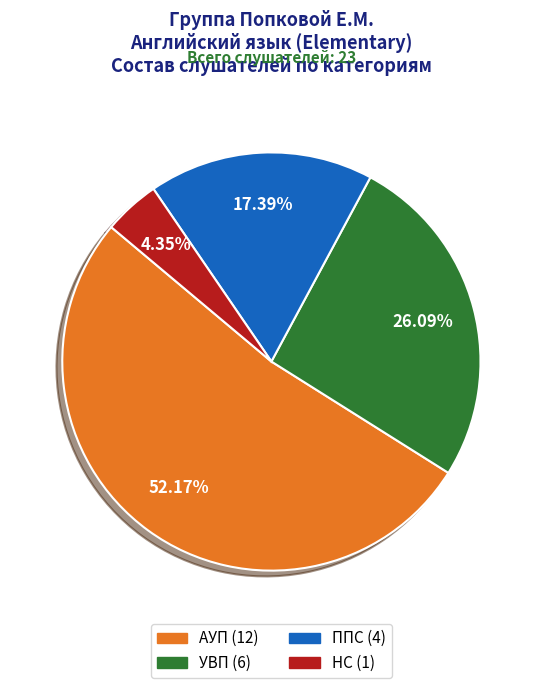

What is the largest slice in the pie chart?

АУП